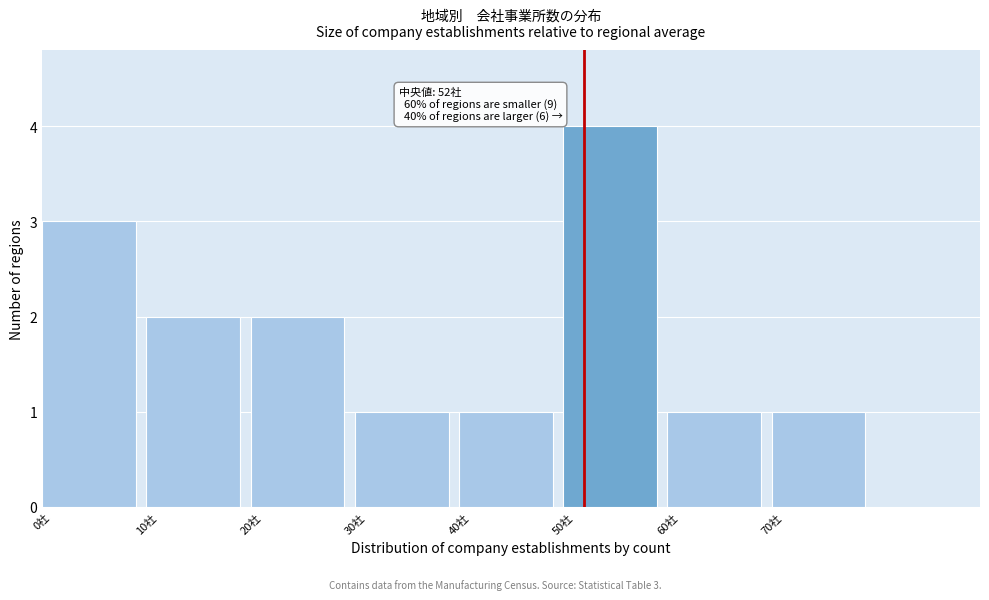

Which range on the x-axis has the tallest bar?

50 to 60